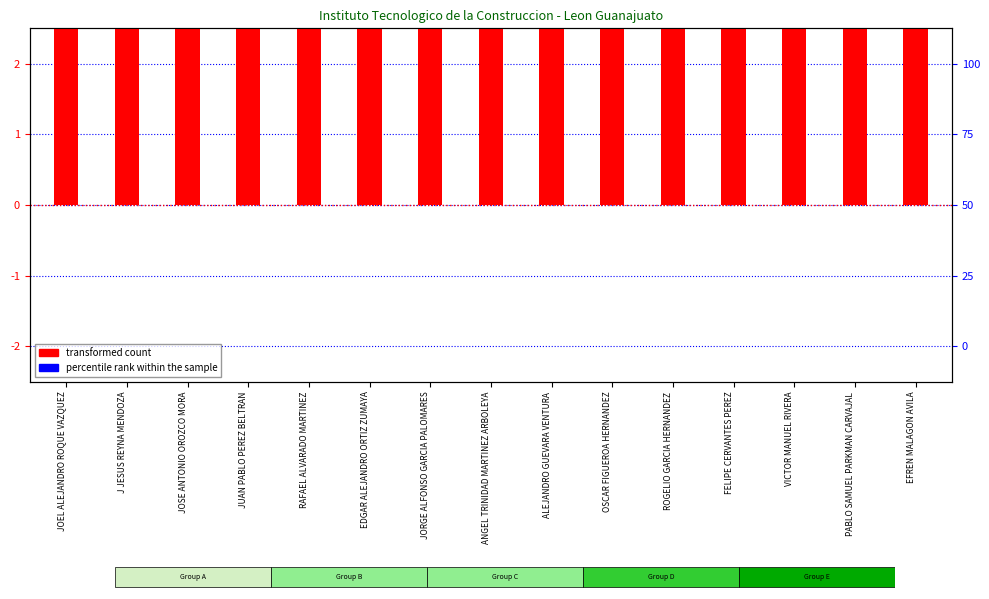

At how many categories does at least one series exceed 40?

14